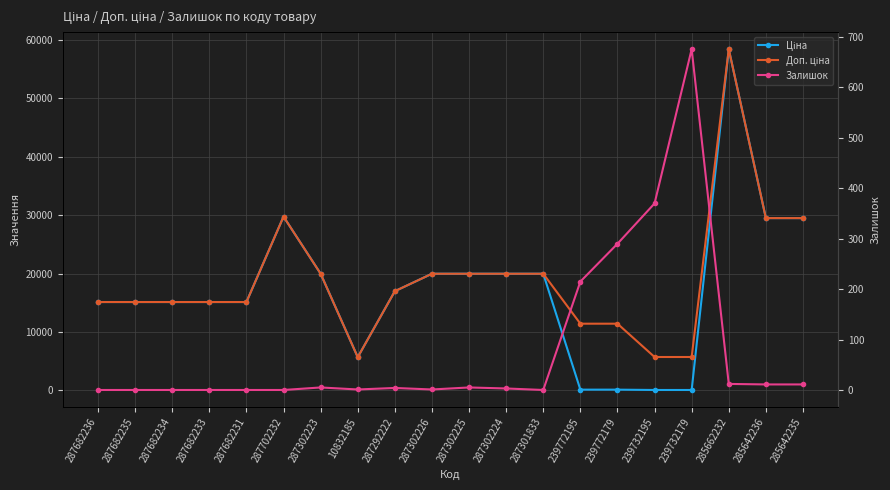

Reading left to right, transcribe all the data shown in this chart.

Ціна: 15120.0	15120.0	15120.0	15120.0	15120.0	29747.2	19964.2	5673.8	16976.3	19964.2	19964.2	19964.2	19964.2	114.1	114.1	57.0	57.0	58426.5	29491.5	29491.5
Доп. ціна: 15120.0	15120.0	15120.0	15120.0	15120.0	29747.2	19964.2	5673.8	16976.3	19964.2	19964.2	19964.2	19964.2	11410.0	11410.0	5705.0	5705.0	58426.5	29491.5	29491.5
Залишок: 0.0	0.0	0.0	0.0	0.0	0.0	5.0	1.0	4.0	1.0	5.0	3.0	0.0	215.0	290.0	370.0	676.0	12.0	11.0	11.0